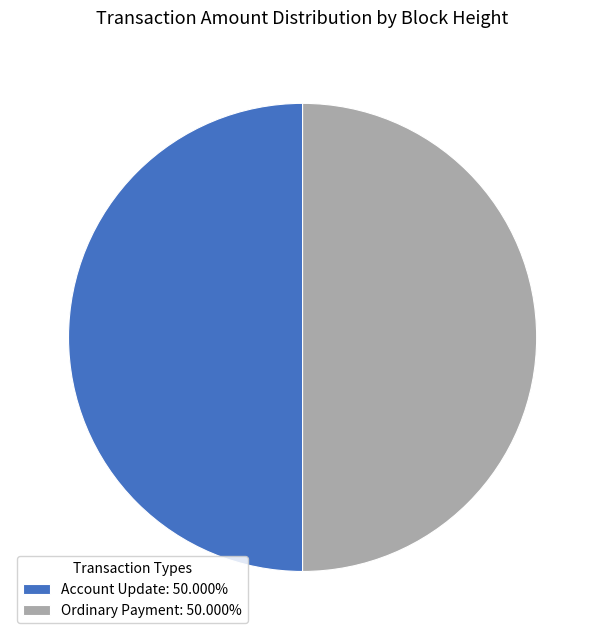

Do Ordinary Payment: 50.000% and Account Update: 50.000% together represent more than half of the pie?

Yes